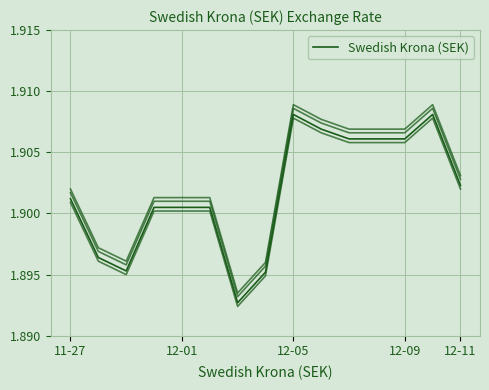

How many values are between 1 and 2?

15